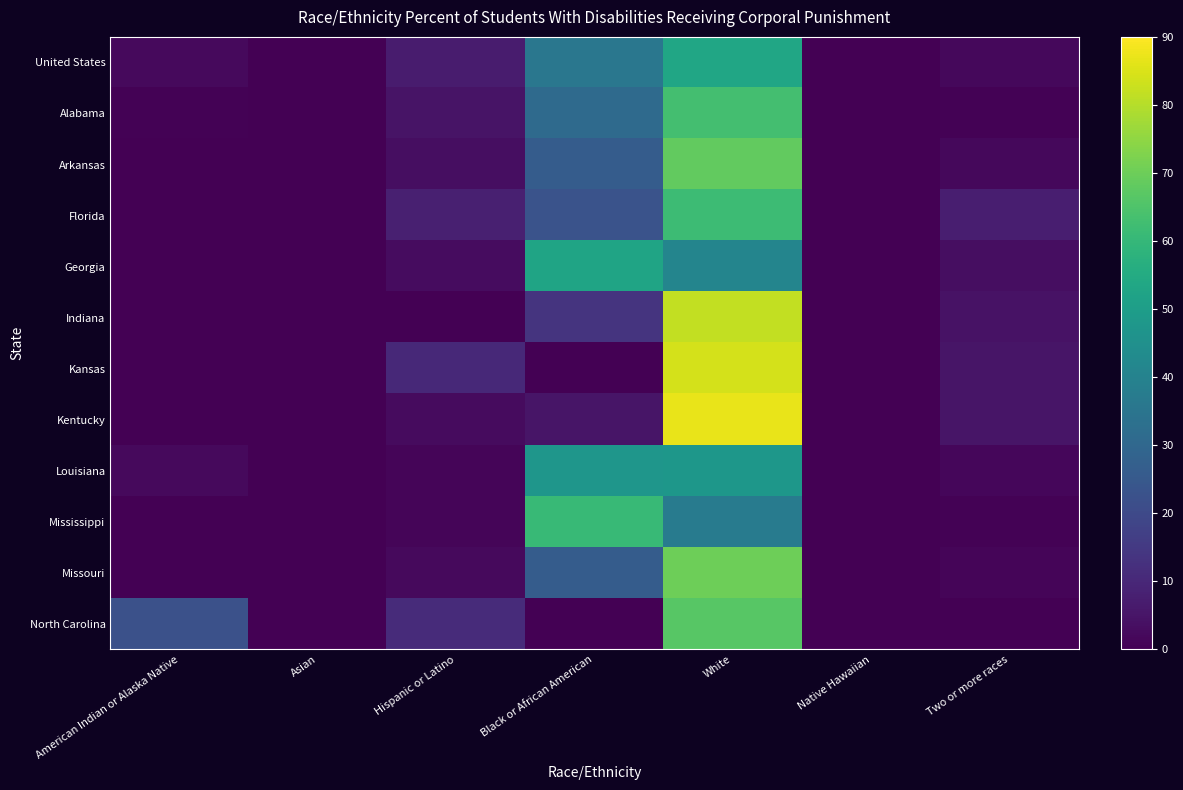

Count the number of categories in the chart.

7